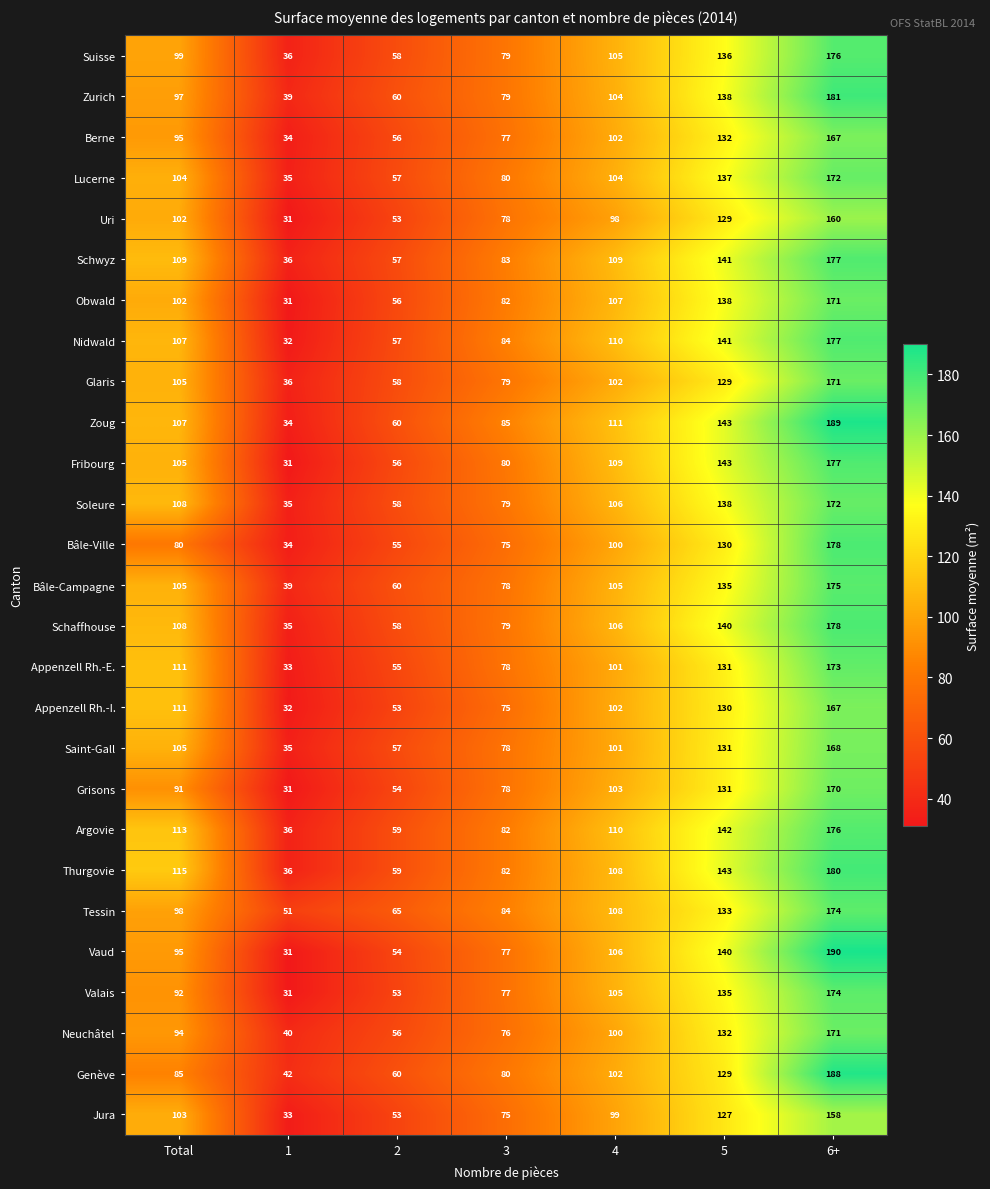

The value of Soleure at 2 is 58. True or false?

True